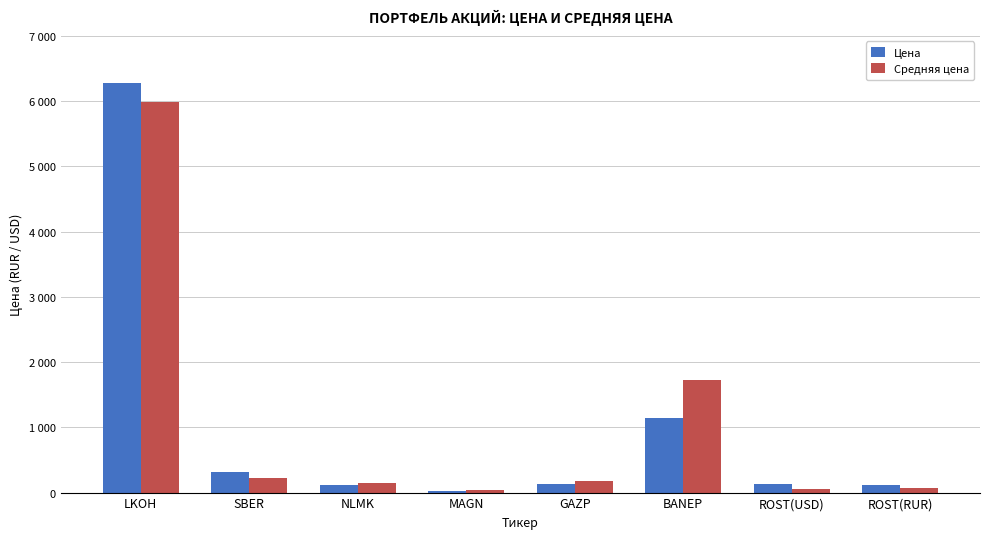

What are all the series names shown in the legend?

Цена, Средняя цена